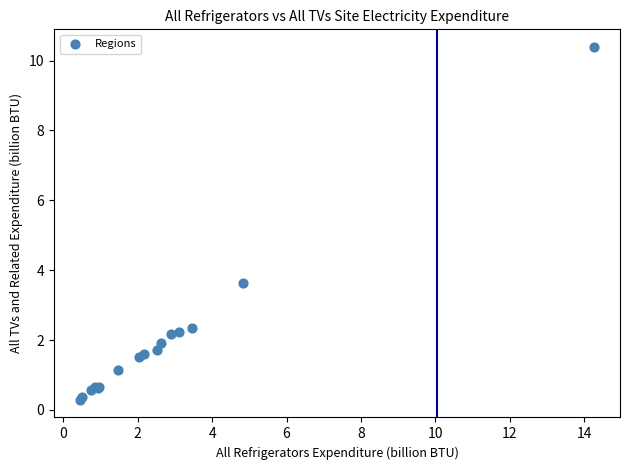

What Y value in the scatter plot is closest to 5?

3.6